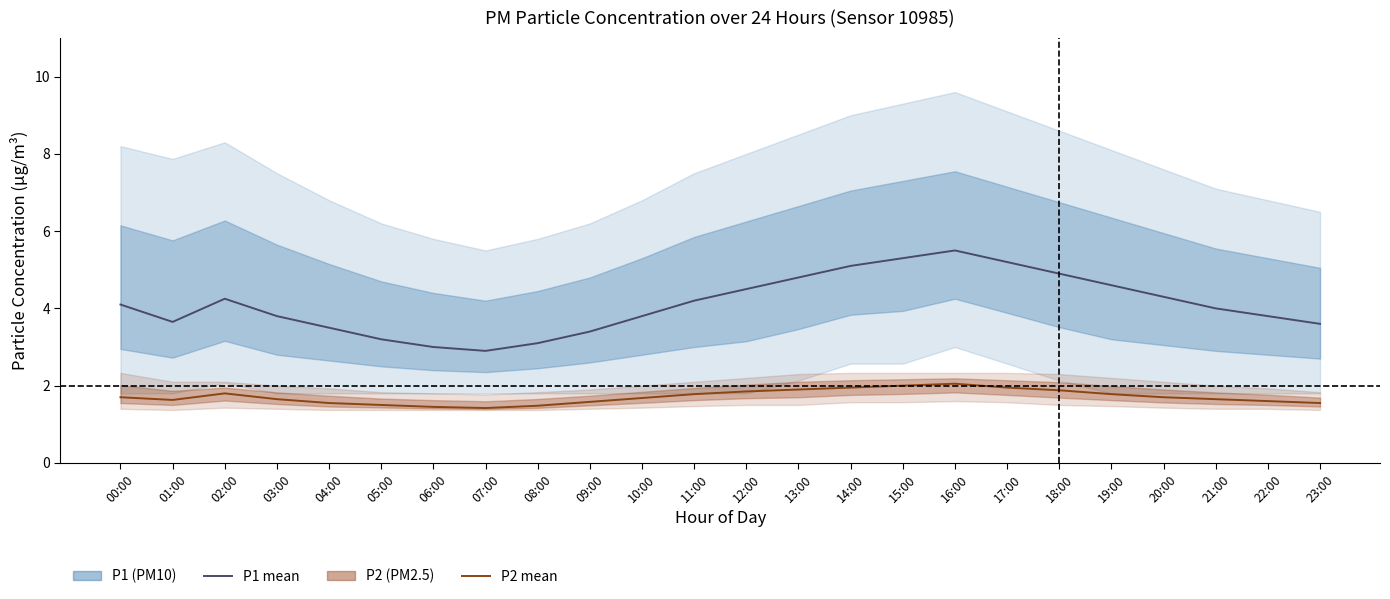

True or false: P2 (PM2.5) mean and P1 (PM10) mean cross at least once.

False